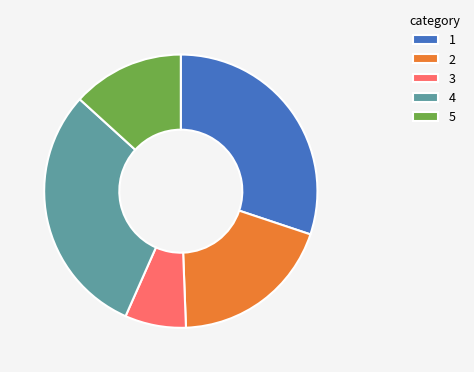

Which category has the smallest portion of the pie?

3